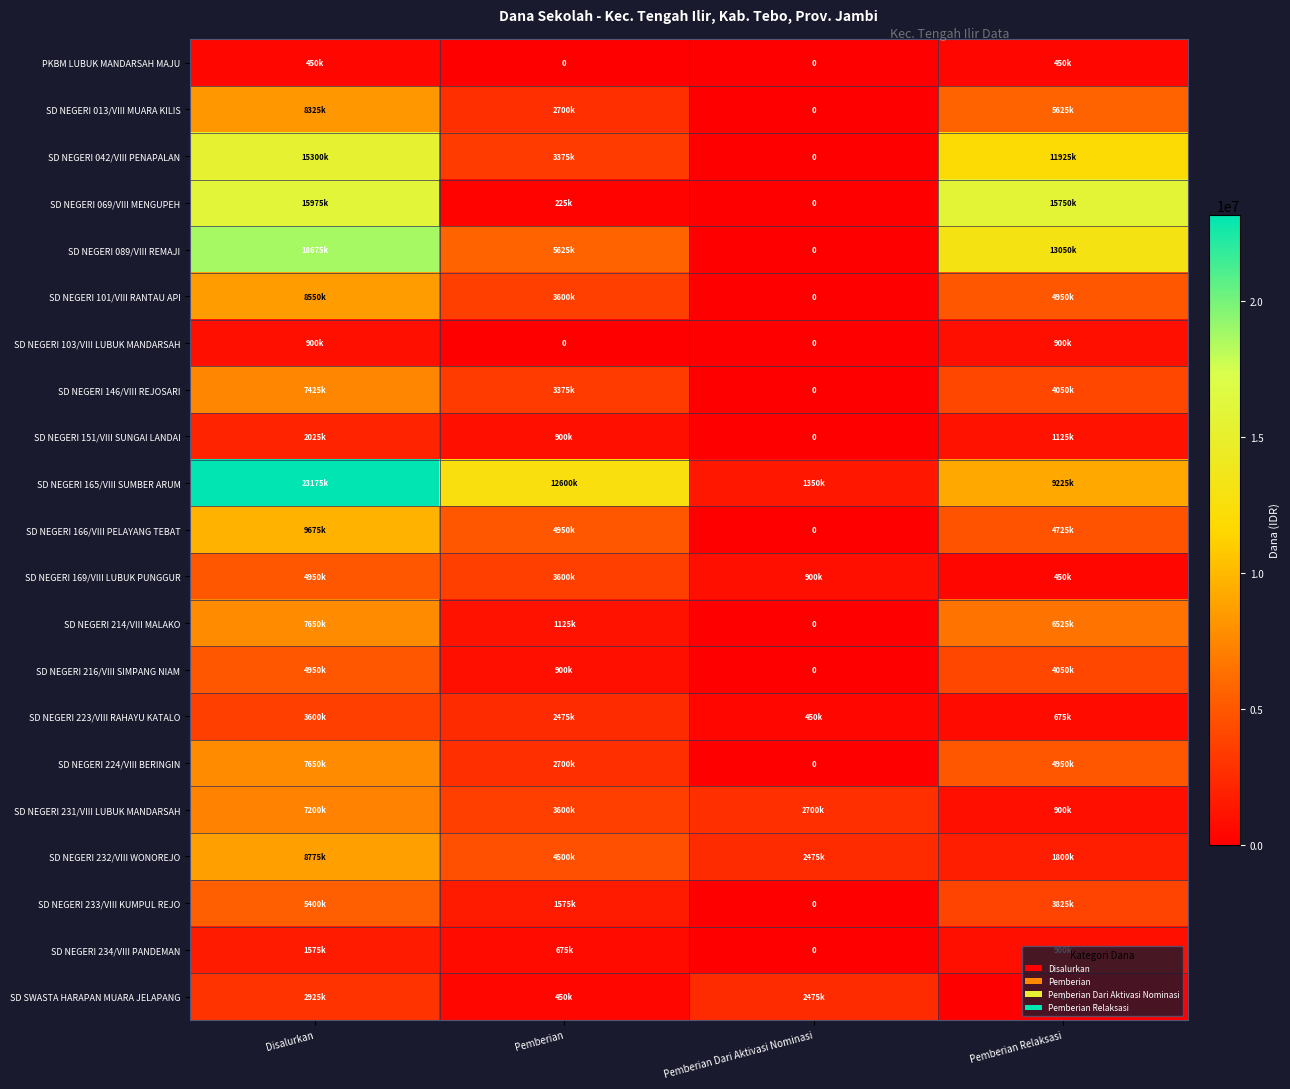

How many positive values does the SD NEGERI 146/VIII REJOSARI series have?

3